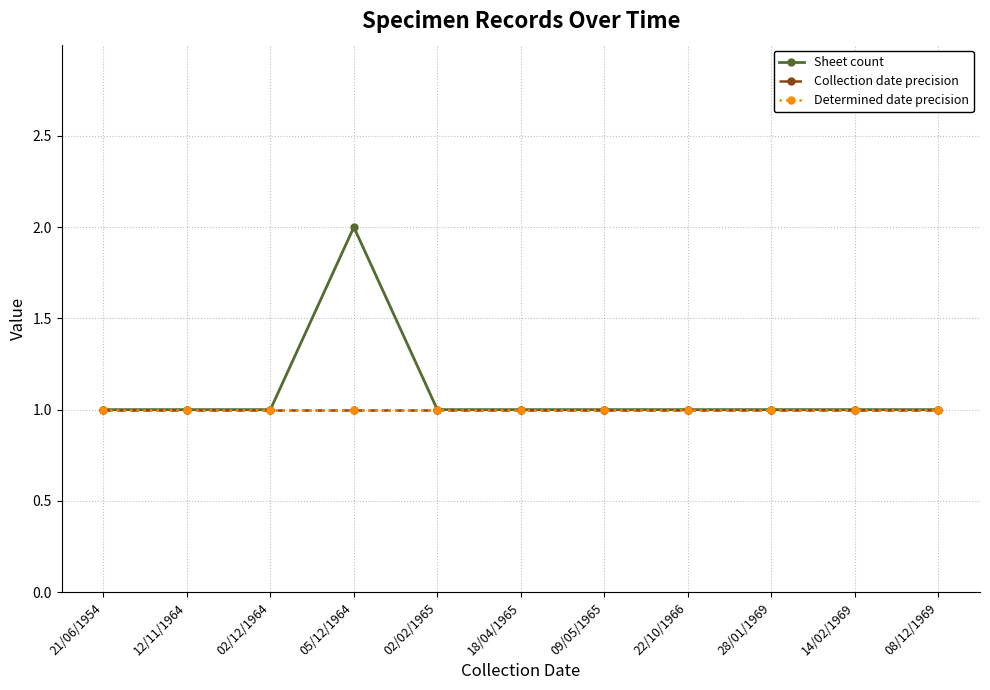

True or false: Determined date precision and Sheet count cross at least once.

False